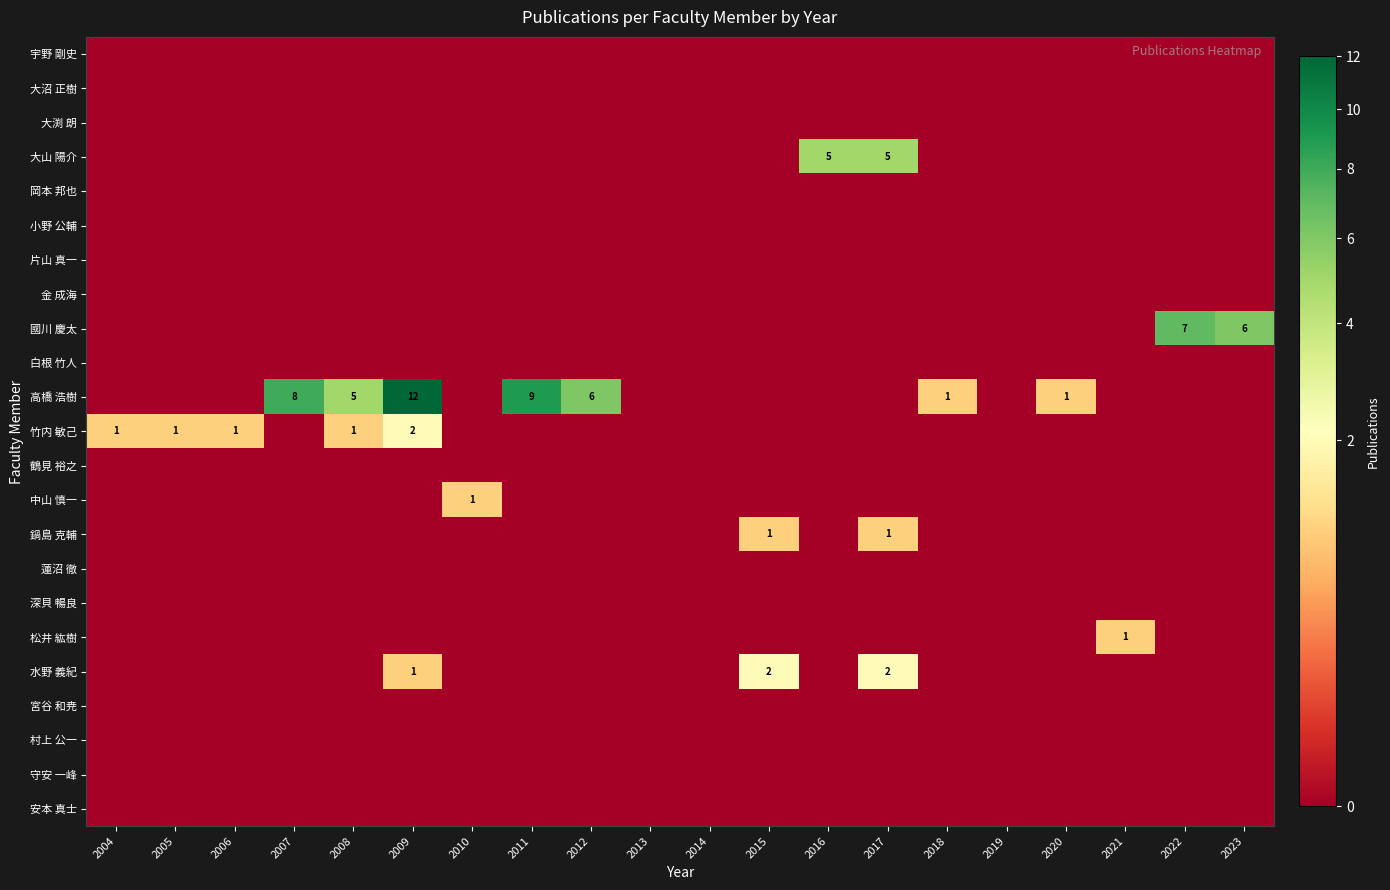

Count the number of data series in this chart.

23